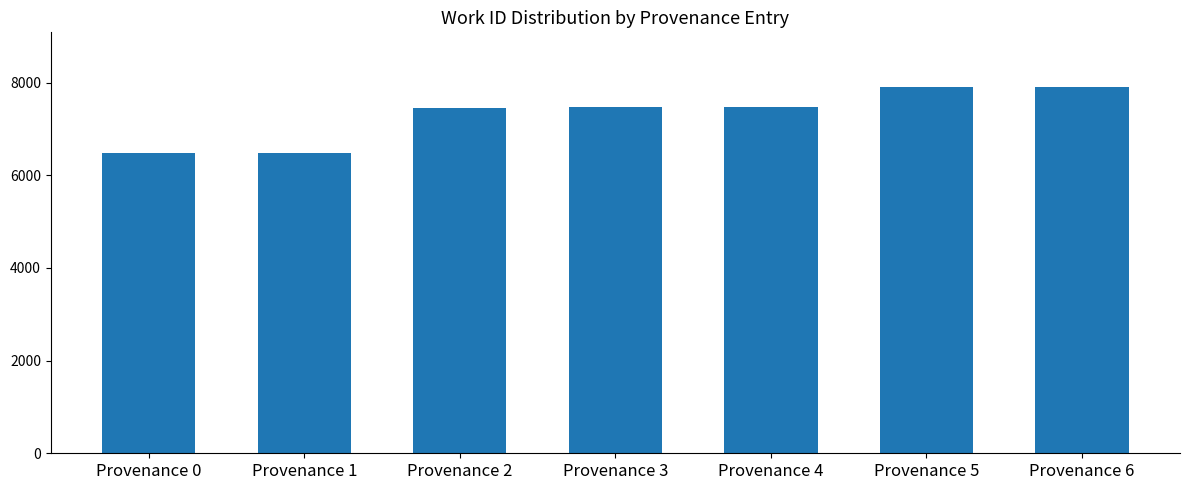

What is the maximum value shown in the chart?

7902